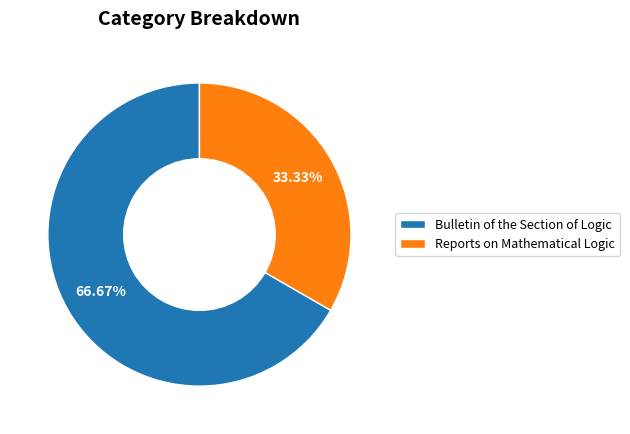

To the nearest percent, what portion does Reports on Mathematical Logic represent?

33%